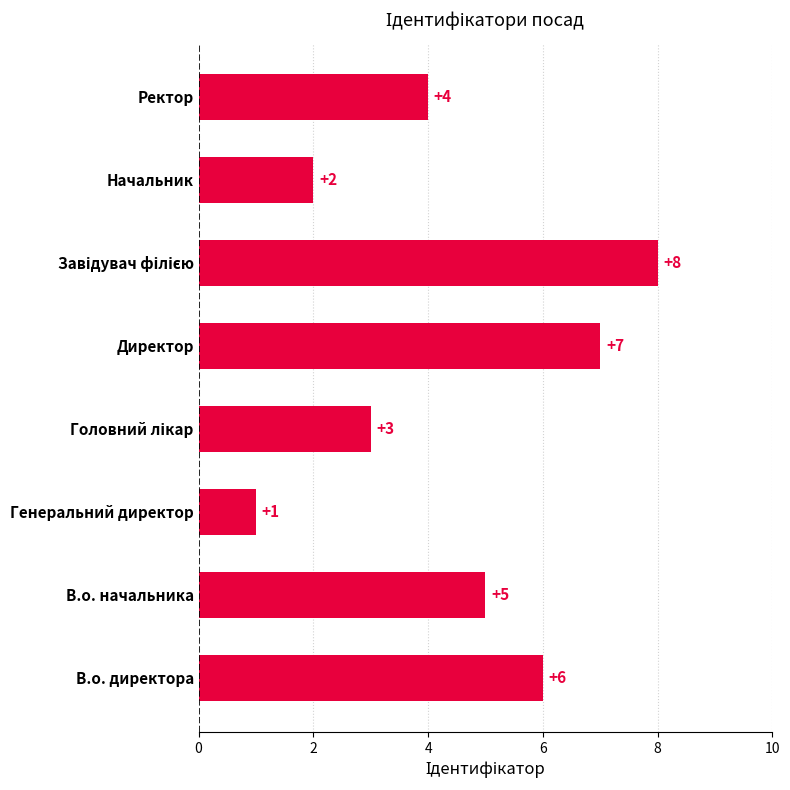

What is the difference between the values at Начальник and Директор?

5